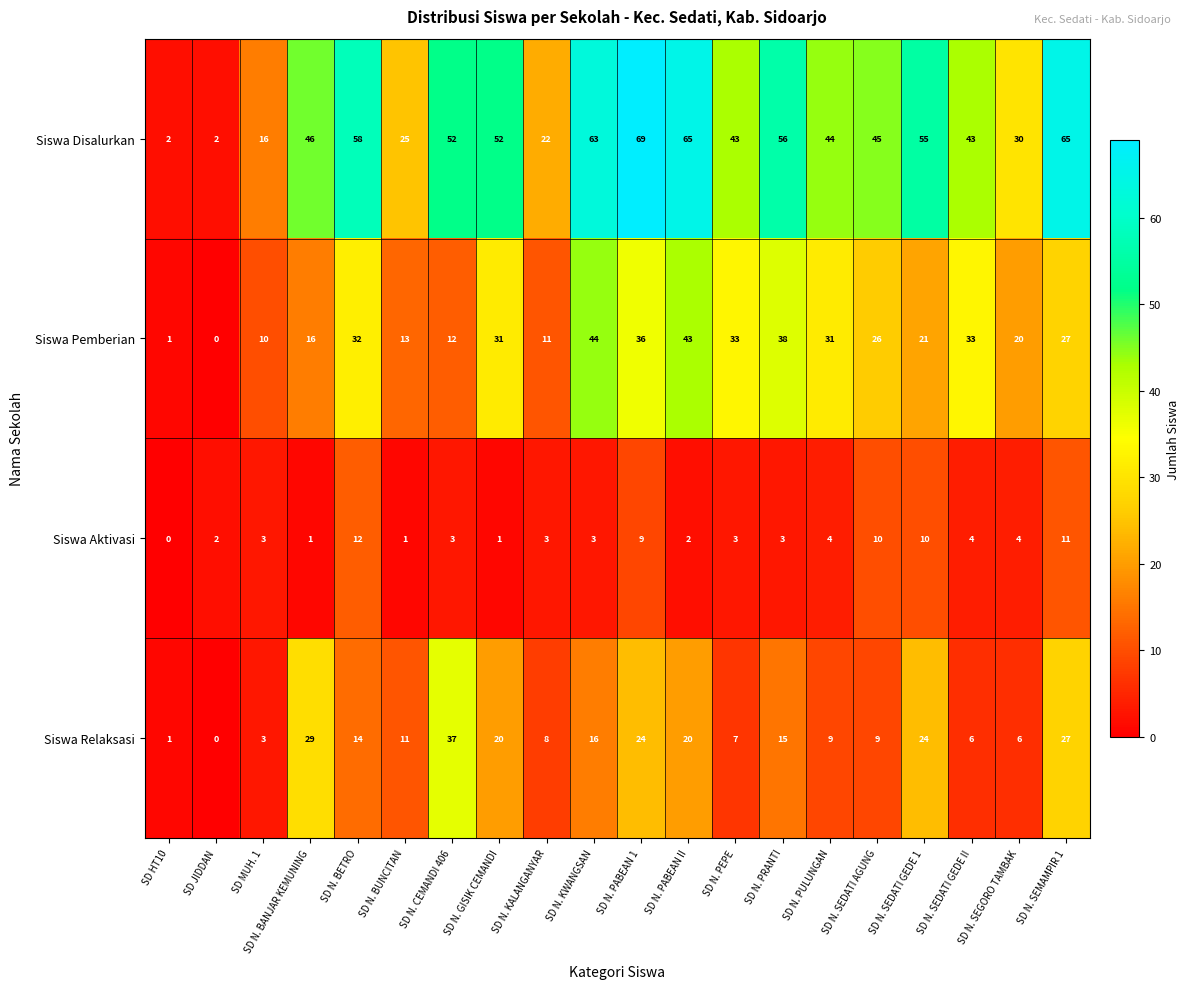

How many values in Siswa Aktivasi are above zero?

19